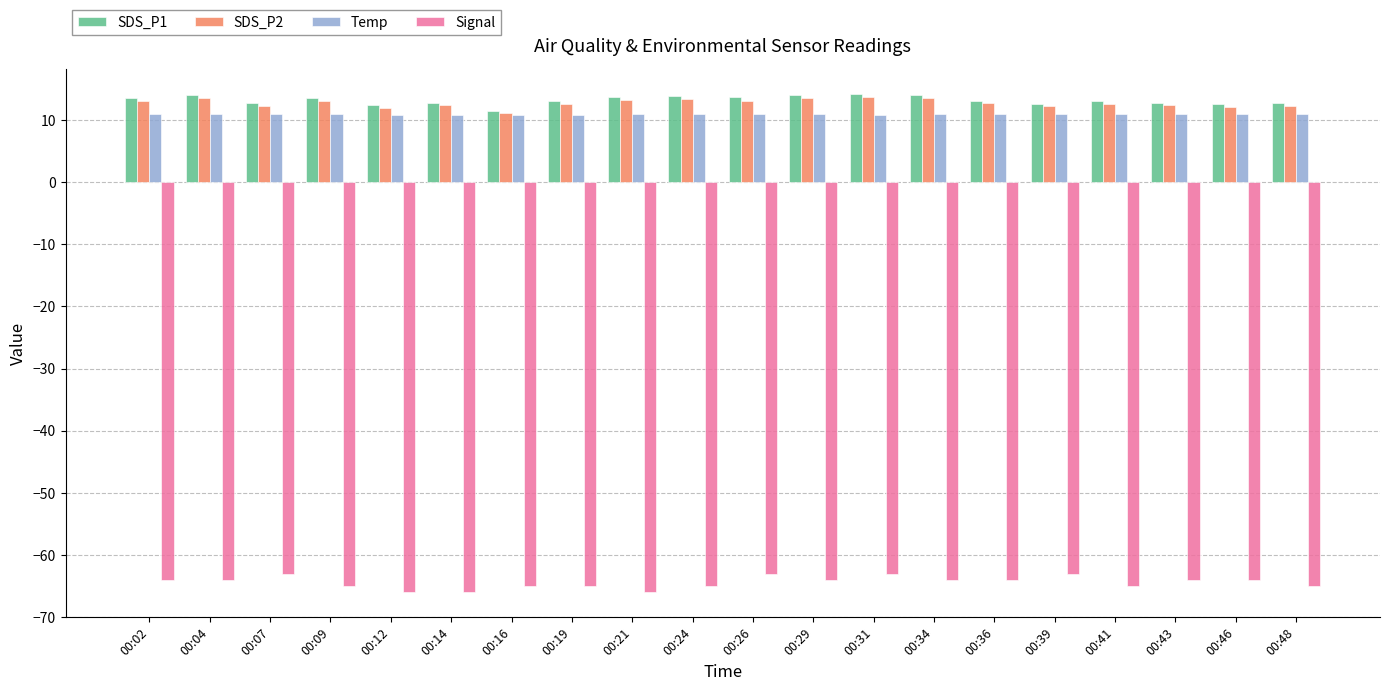

What is the maximum value for Temp?

10.9